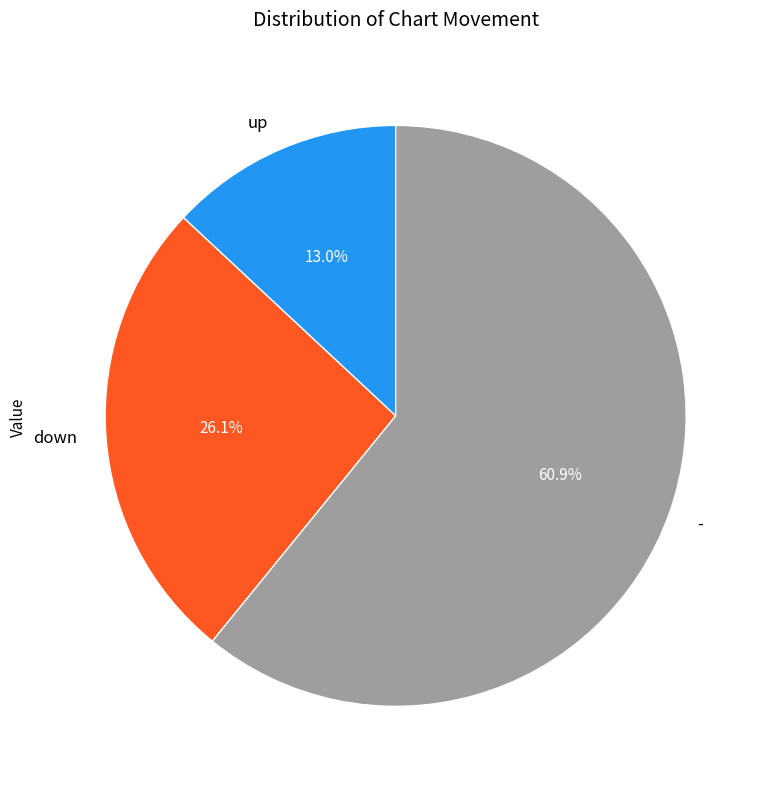

Which slice is the largest?

-